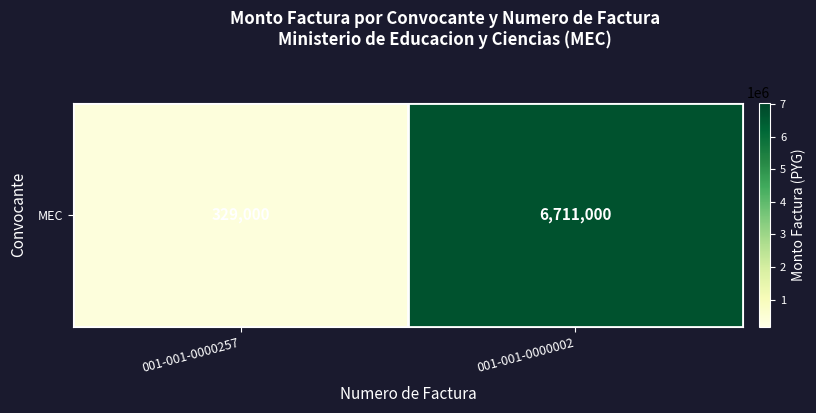

How many values are between 329000 and 6711000?

2